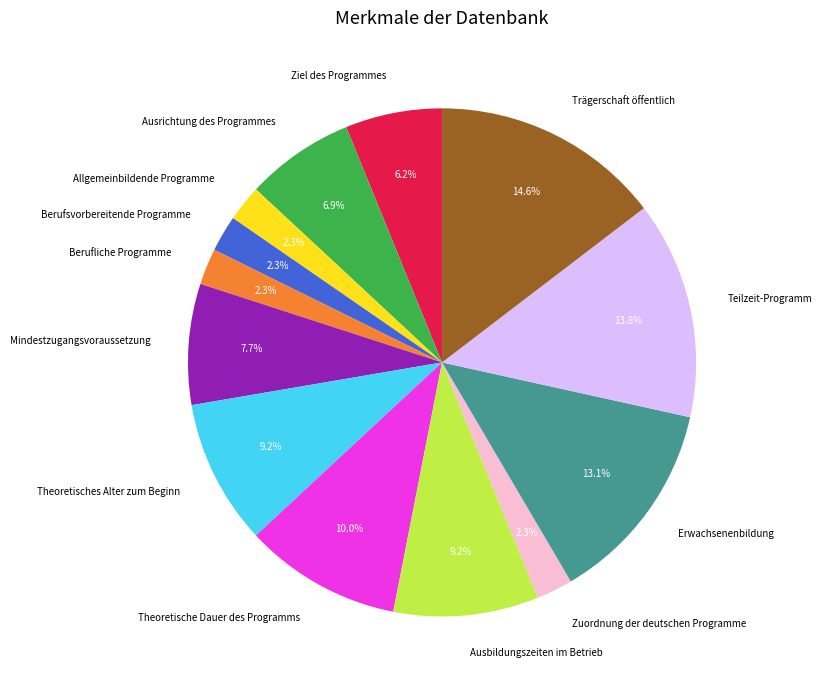

What is the largest slice in the pie chart?

Trägerschaft öffentlich